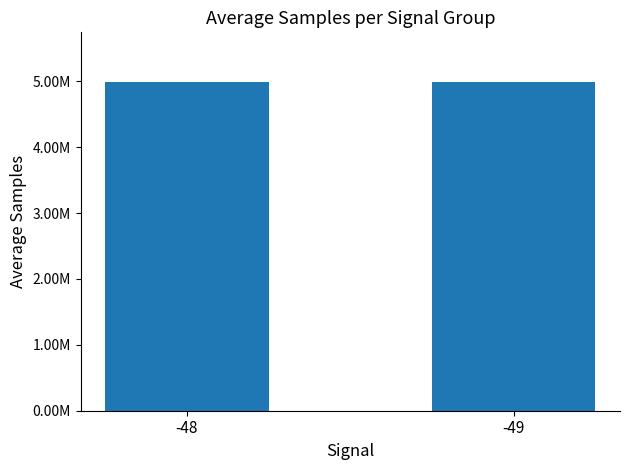

What is the sum of all values?

9985813.1